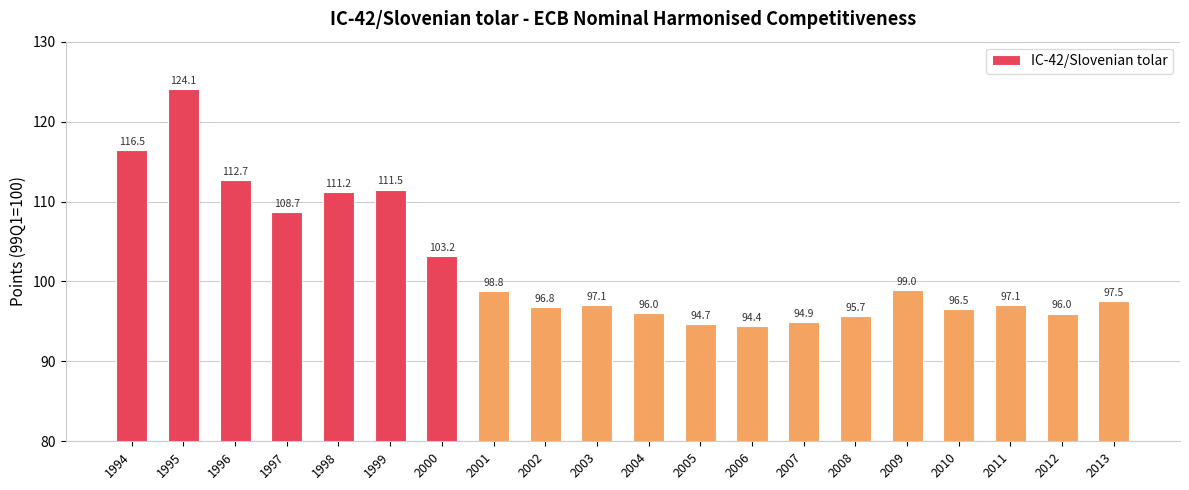

Between 2012 and 2002, which is larger?

2002